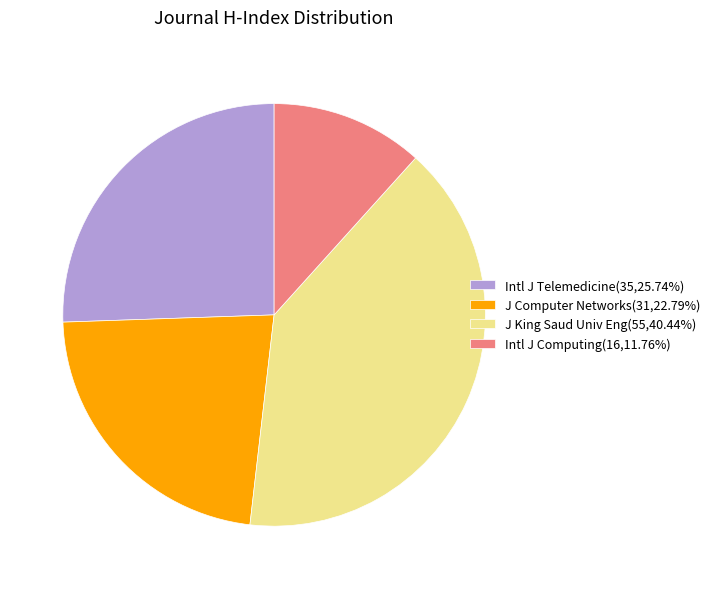

Do Intl J Telemedicine(35,25.74%) and J Computer Networks(31,22.79%) together represent more than half of the pie?

No